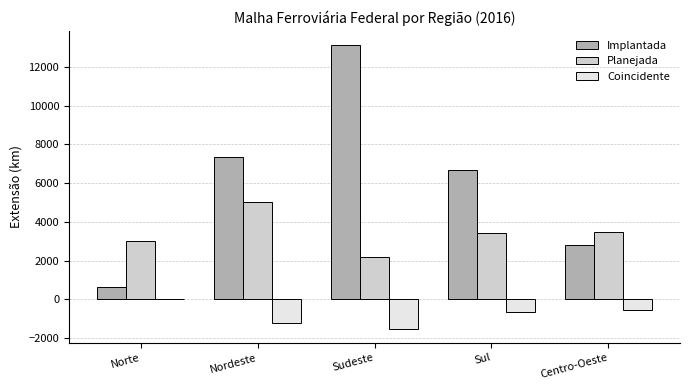

What value does the Planejada series have at Centro-Oeste?

3506.0